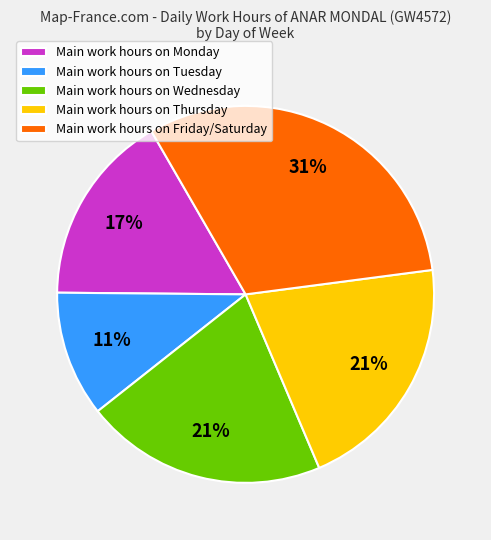

To the nearest percent, what is the difference between the largest and smallest slice percentages?

20%